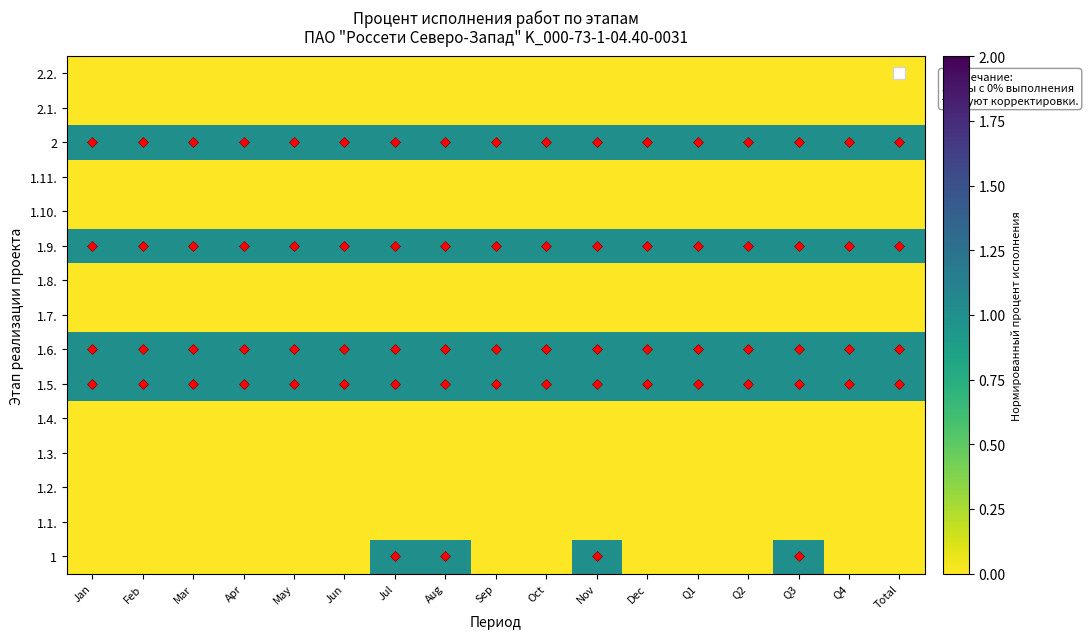

At how many categories does at least one series exceed 0?

17